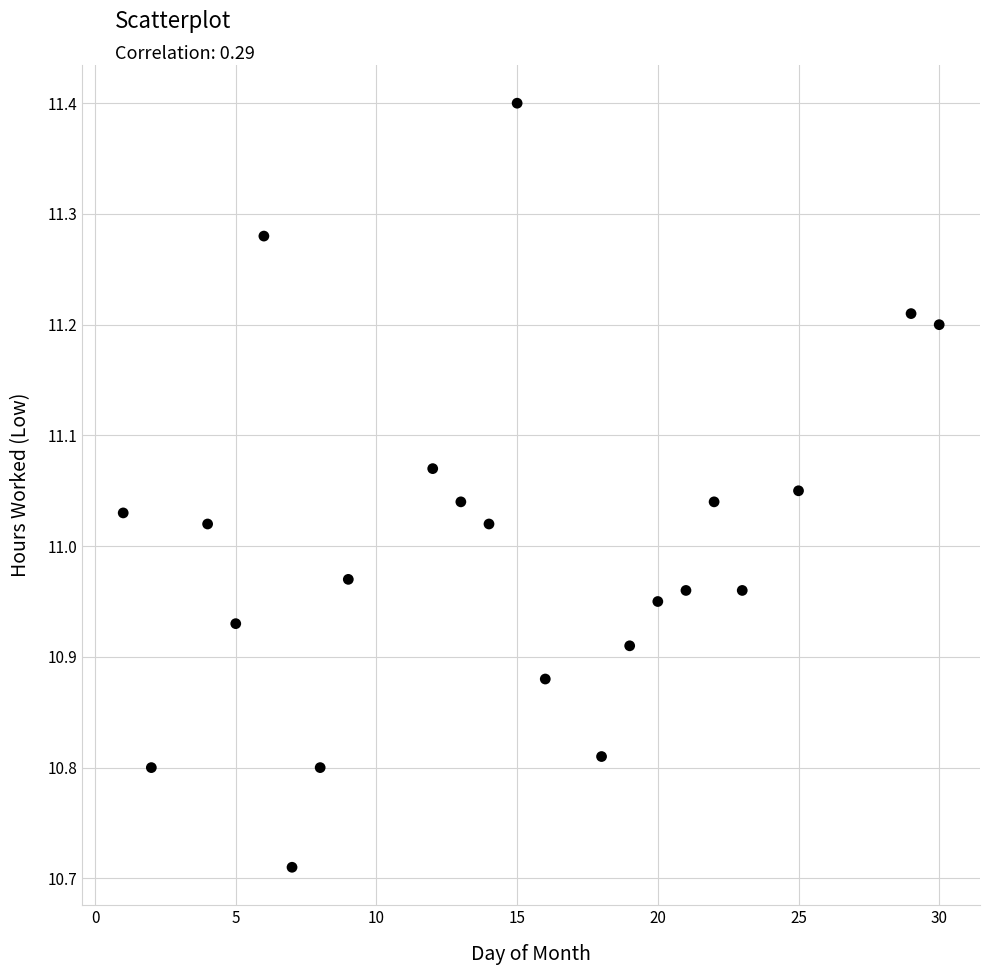

What is the range of Y values (max minus min)?

0.7